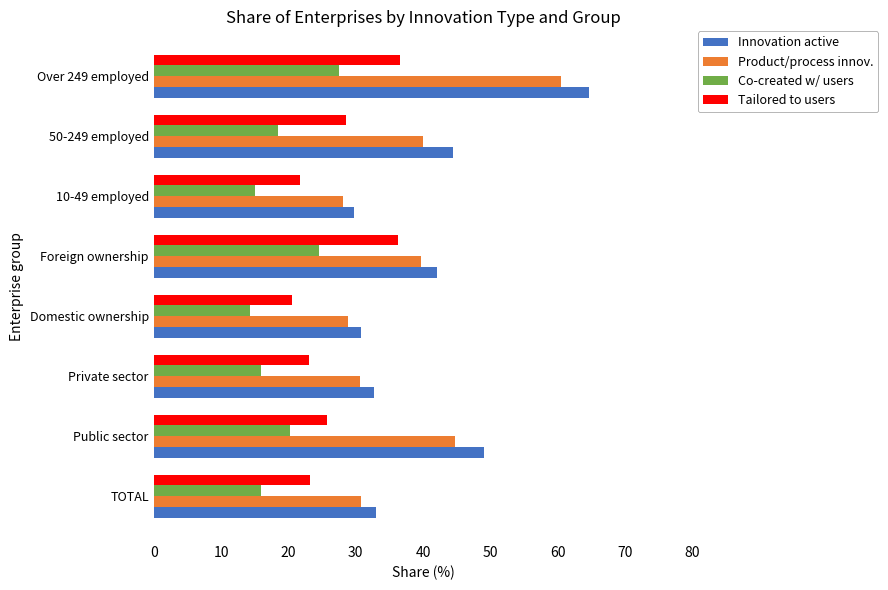

Which series changed the most between Foreign ownership and Over 249 employed?

Innovation active